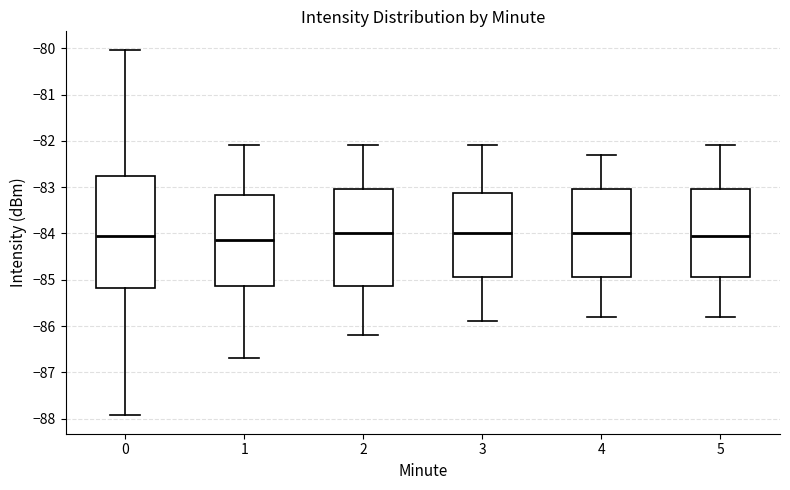

Where does the median line of the box at x = 3 sit on the y-axis? The values are not printed on the chart, so give them approximately, as read against the axis.

-84.0